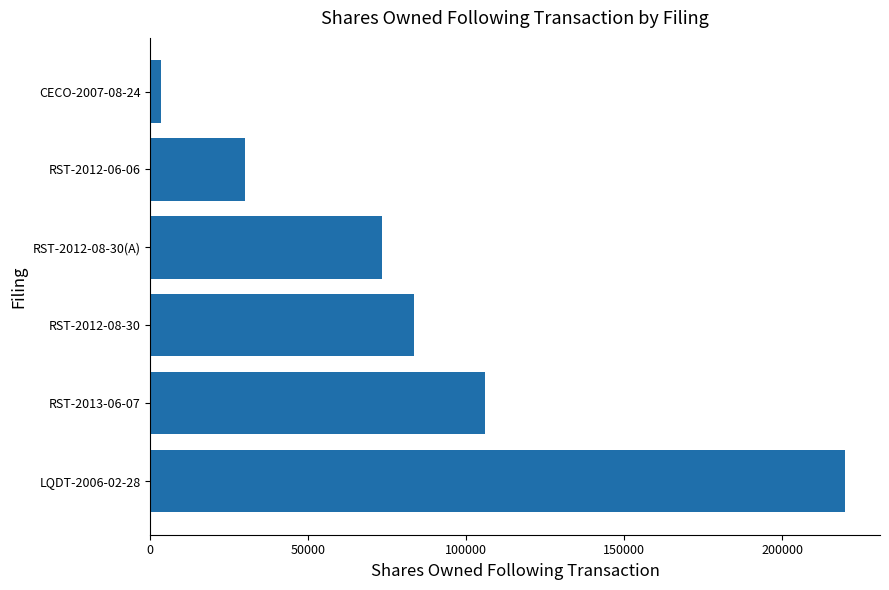

List the labels in order of value, smallest first.

CECO-2007-08-24, RST-2012-06-06, RST-2012-08-30(A), RST-2012-08-30, RST-2013-06-07, LQDT-2006-02-28